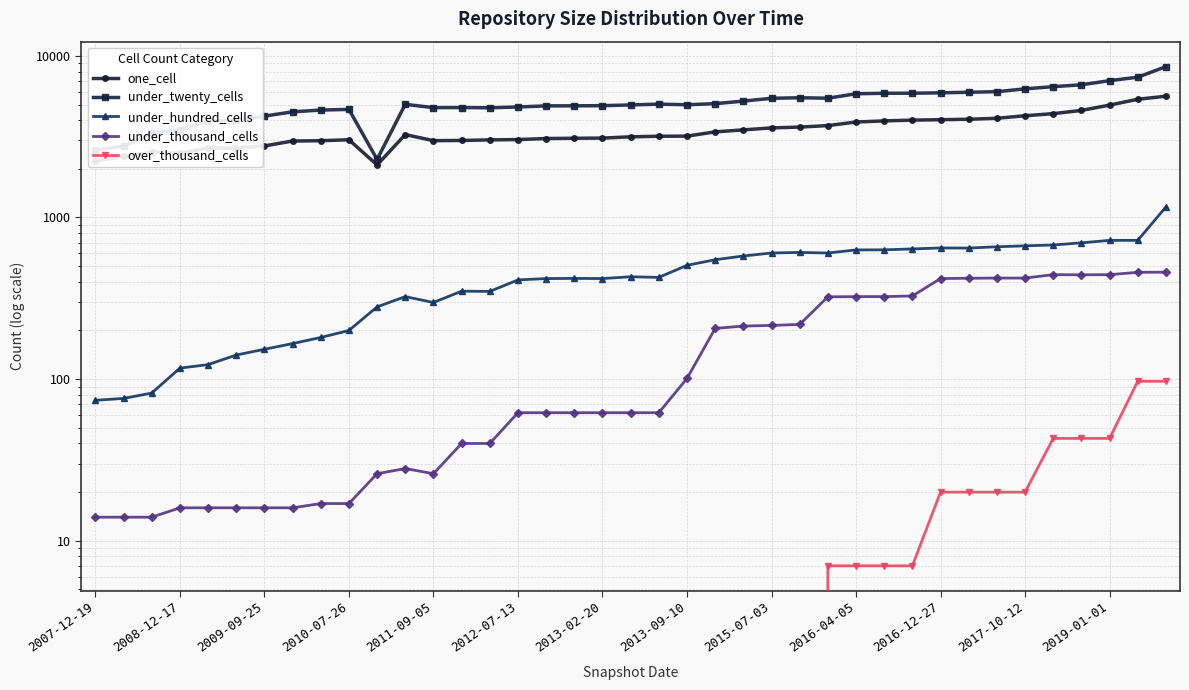

What is the spread (max minus min) of values at 2016-04-05?

5820